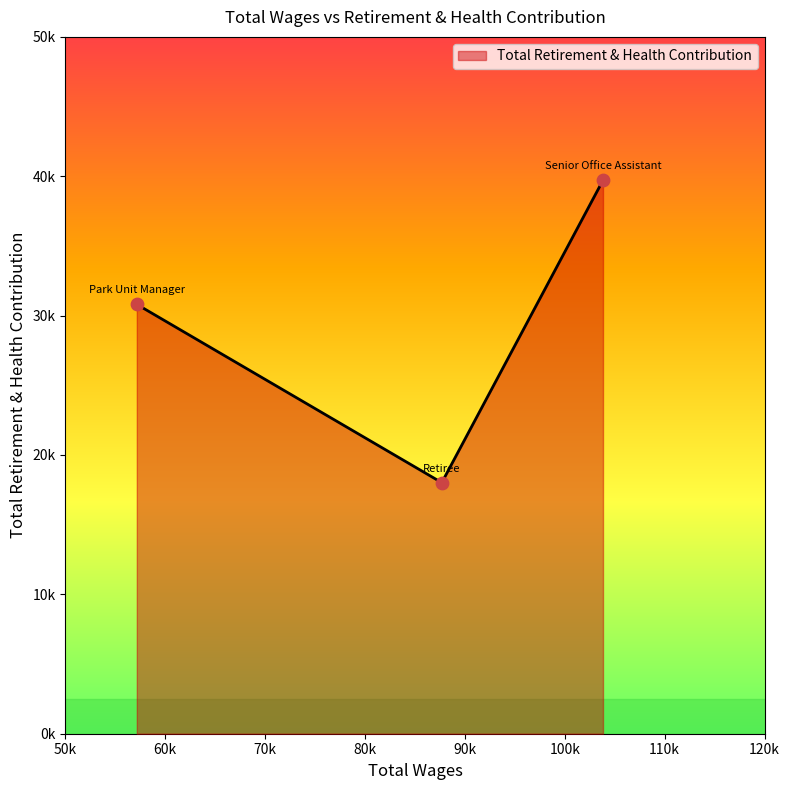

Is this an area chart (filled region under the line)?

Yes